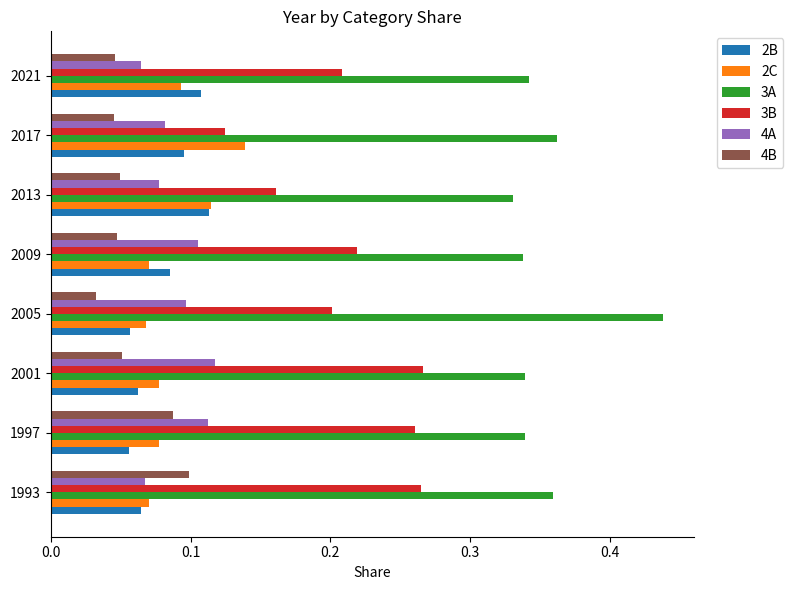

At which category does the chart reach its minimum across all series?

2005